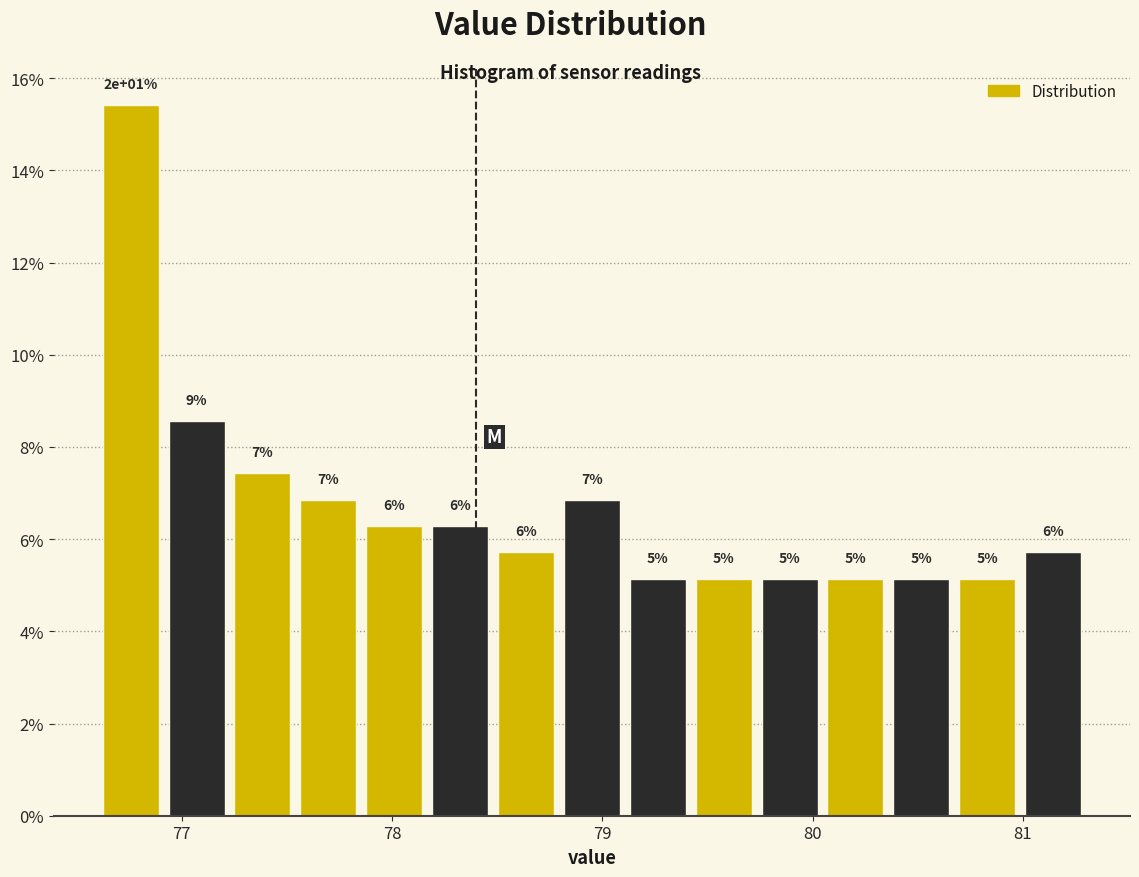

Read against the x-axis, roughly where is the centre of the tallest bar?

76.8